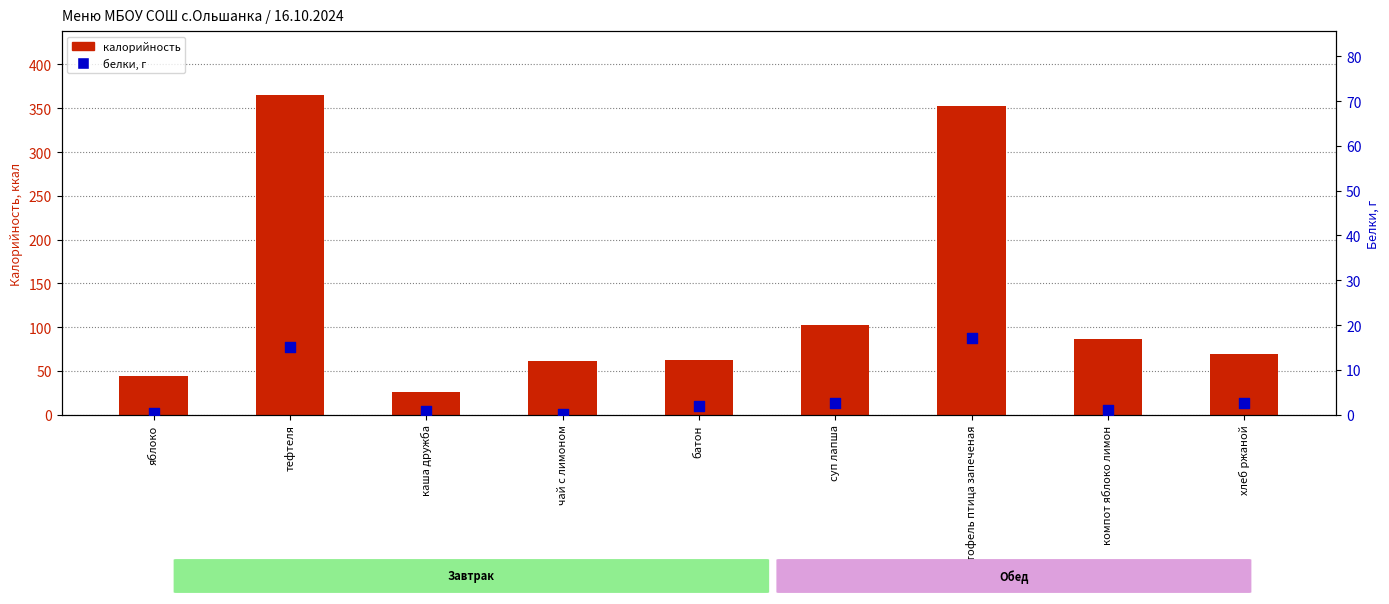

Which series has the widest spread of Y values?

калорийность